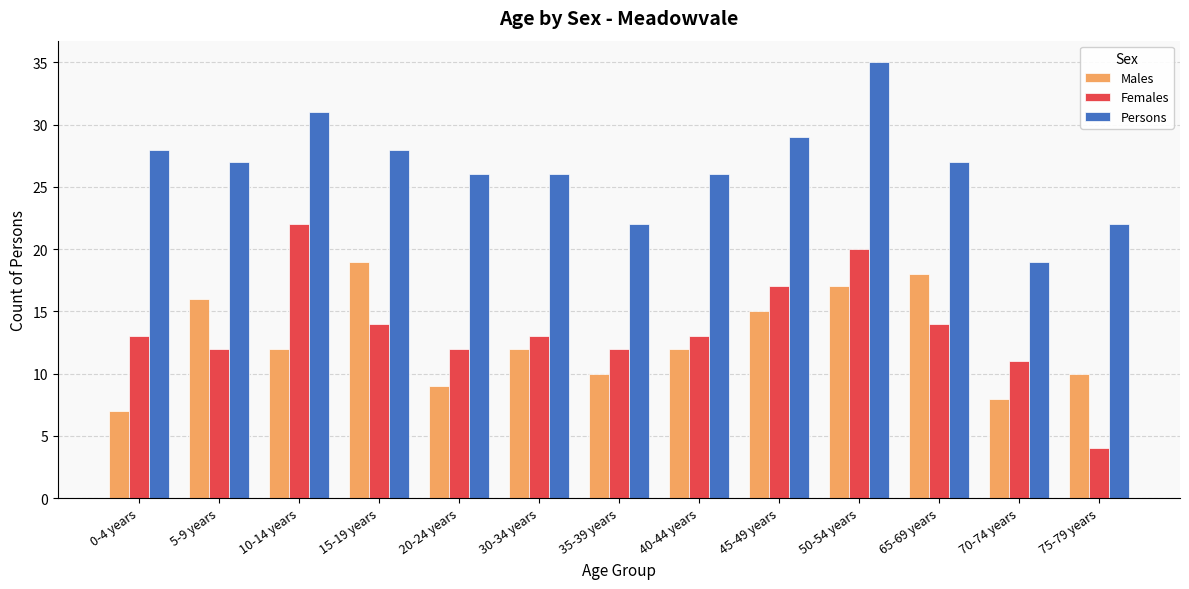

True or false: Persons has a value of 26 at 30-34 years.

True